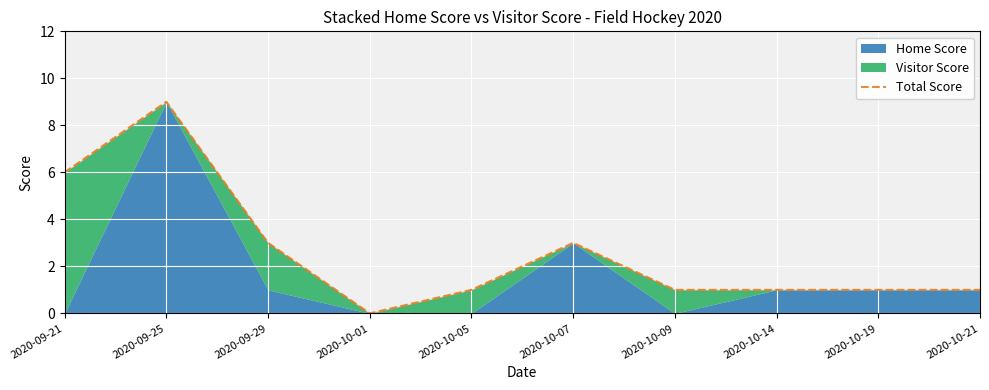

How many values exceed 1?

4